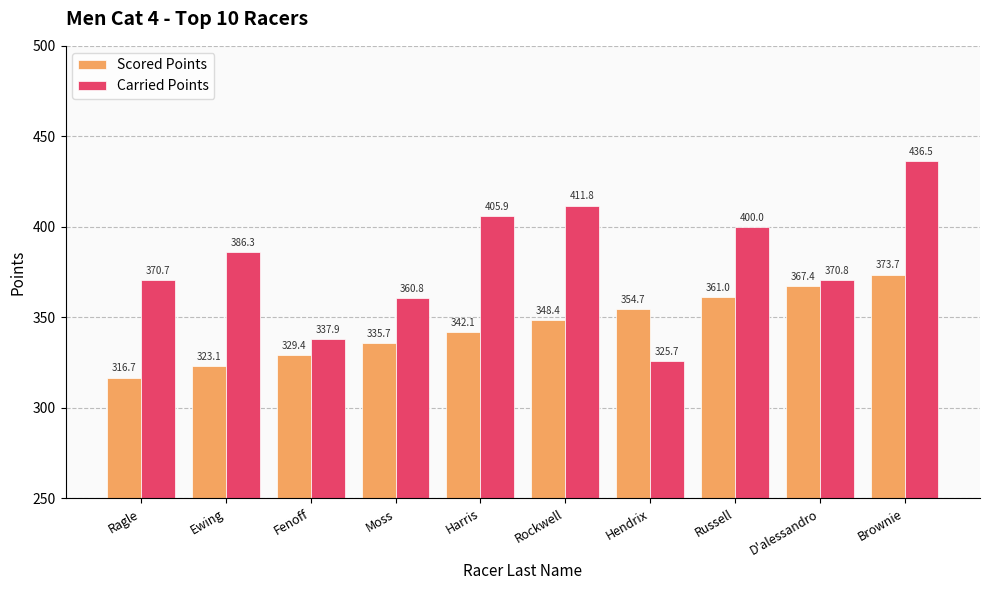

At which label does Carried Points first exceed 386?

Ewing